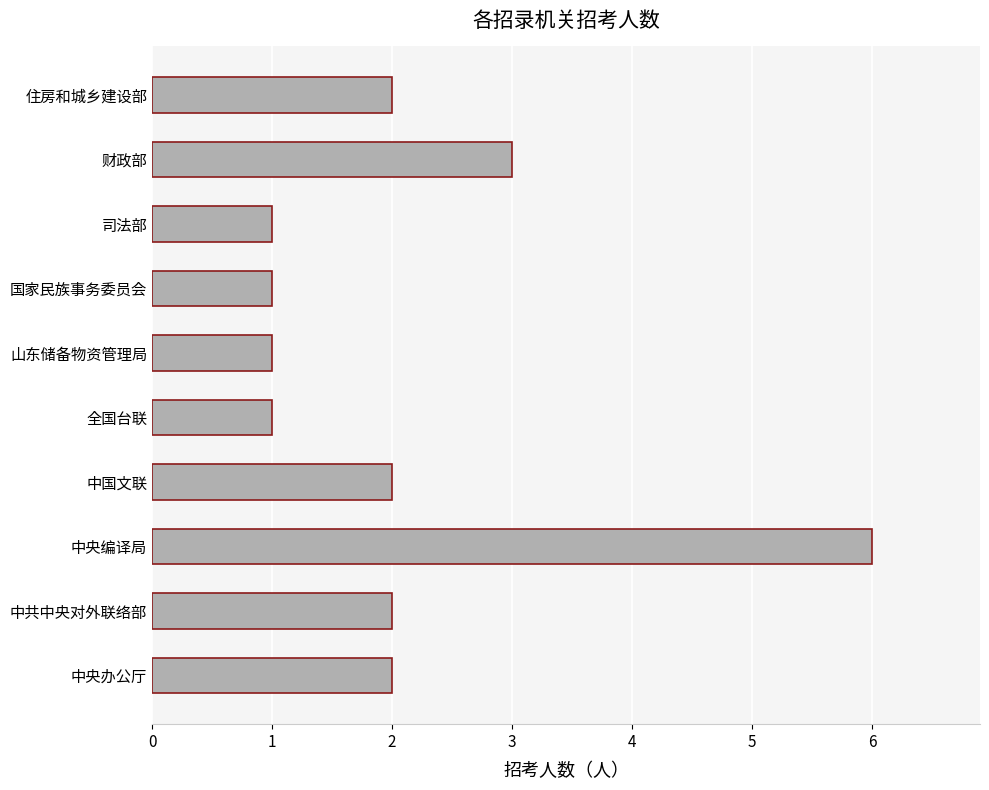

The value at 国家民族事务委员会 is 1. True or false?

True